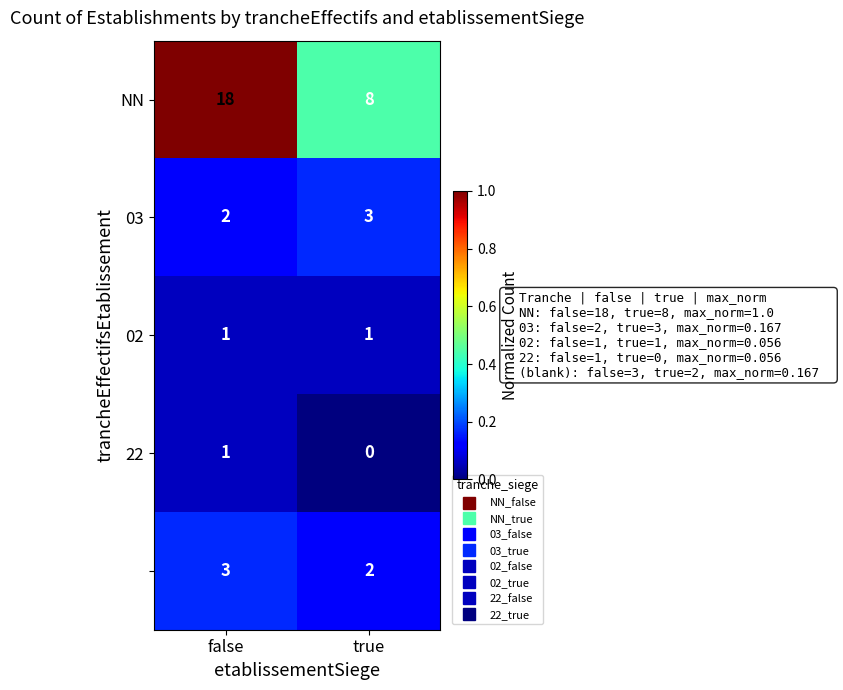

At which category is the sum across all series the highest?

false